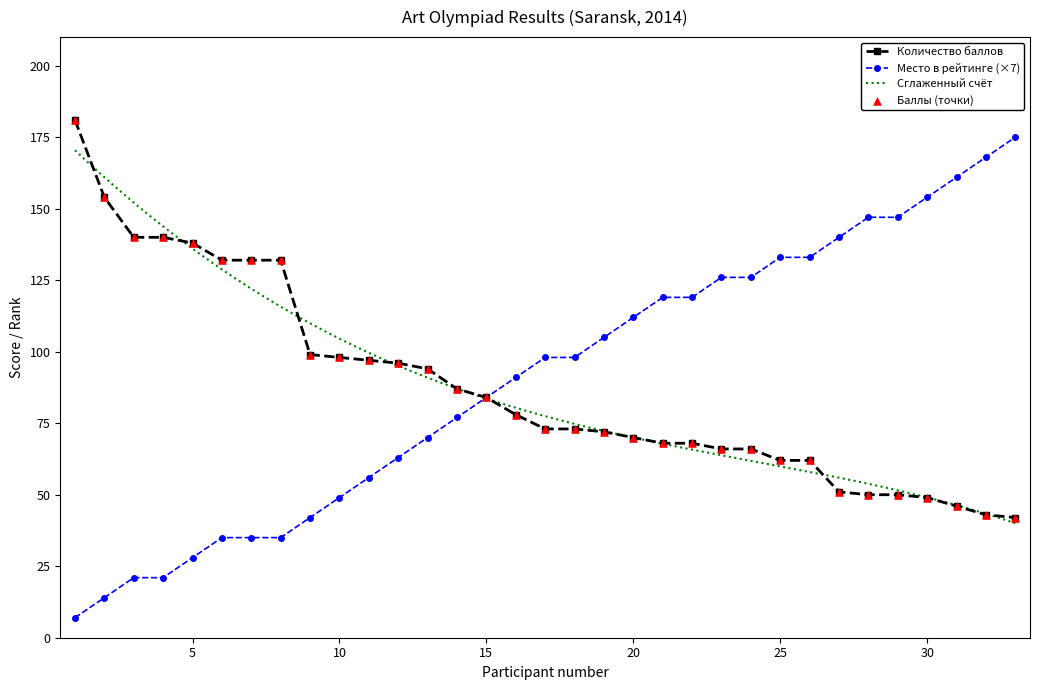

Which series has the widest spread of Y values?

Место в рейтинге